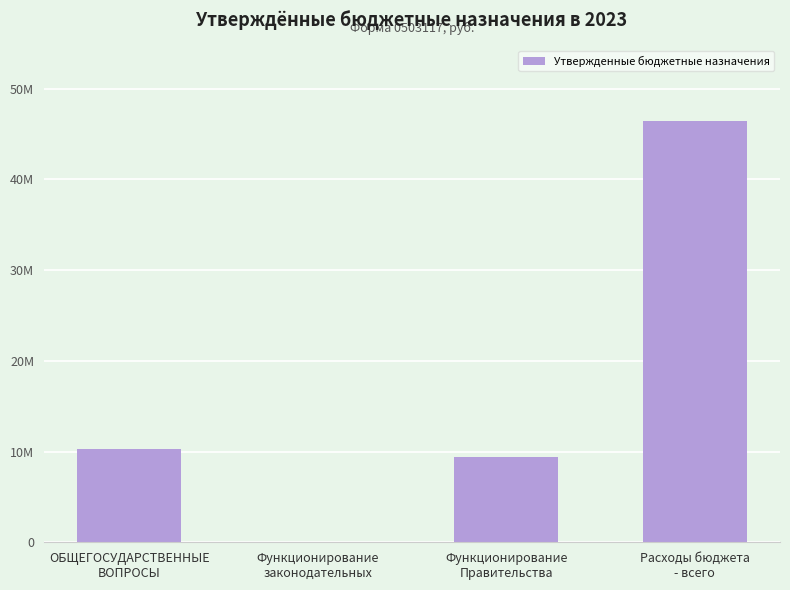

Where does the data first go above 10307800?

Расходы бюджета
- всего